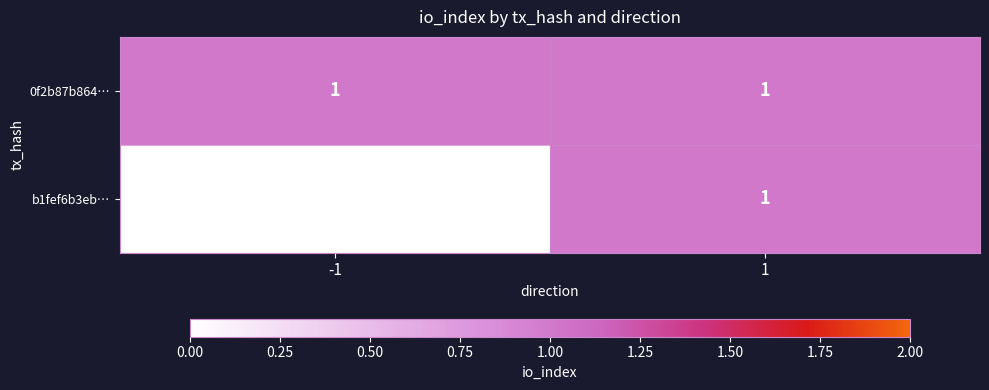

Reading right to left, list all the values displayed in this chart.

0f2b87b864…: 1	1
b1fef6b3eb…: 1	0